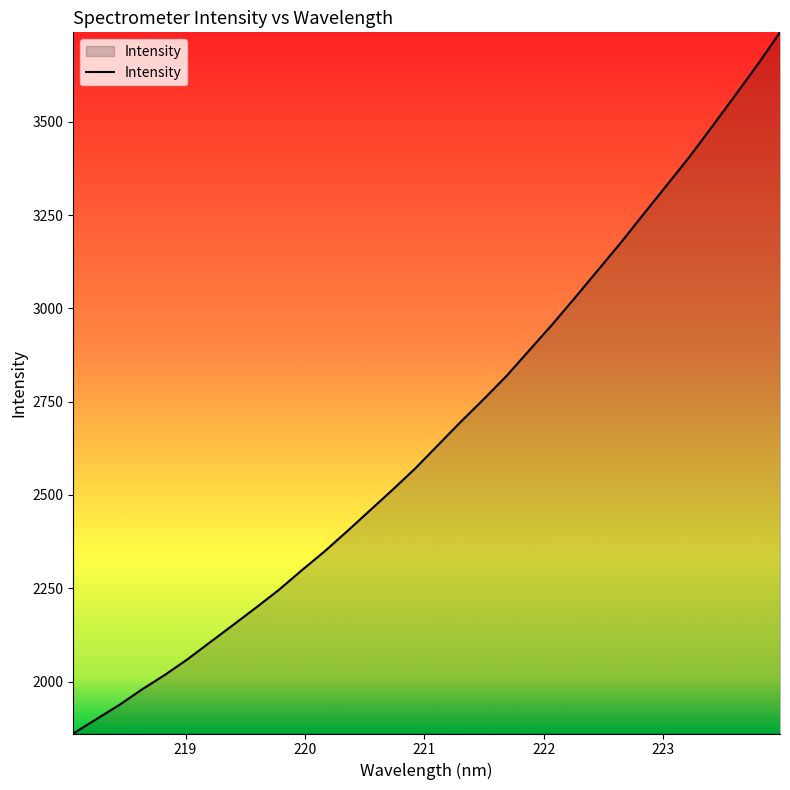

What is the difference between the maximum and minimum values?

1878.9